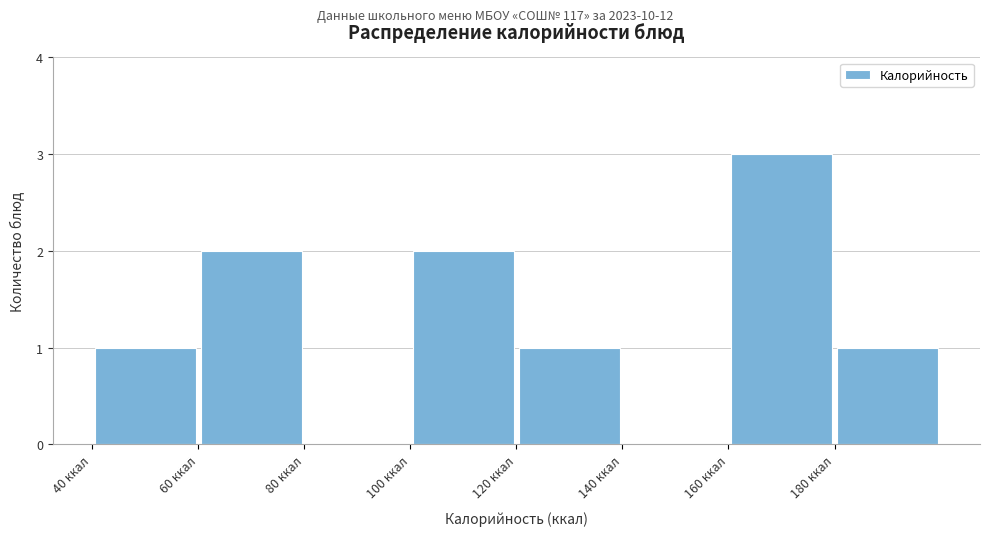

How tall is the bar that spans 100 to 120 on the x-axis? The values are not printed on the chart, so give them approximately, as read against the axis.

2